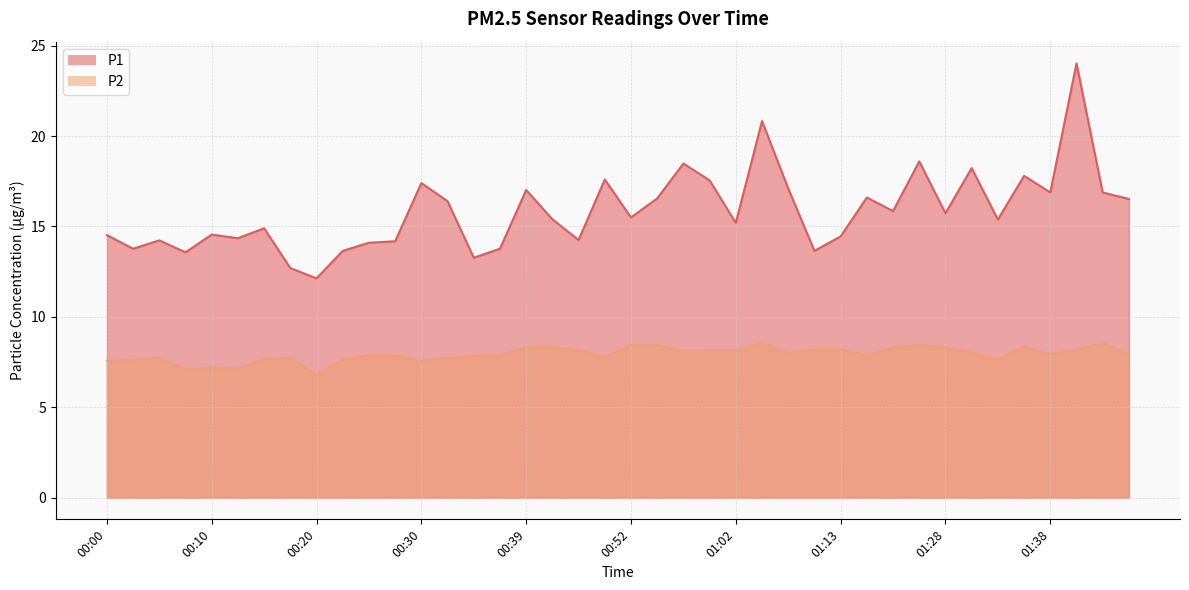

Read the P2 value at 00:54.

8.4